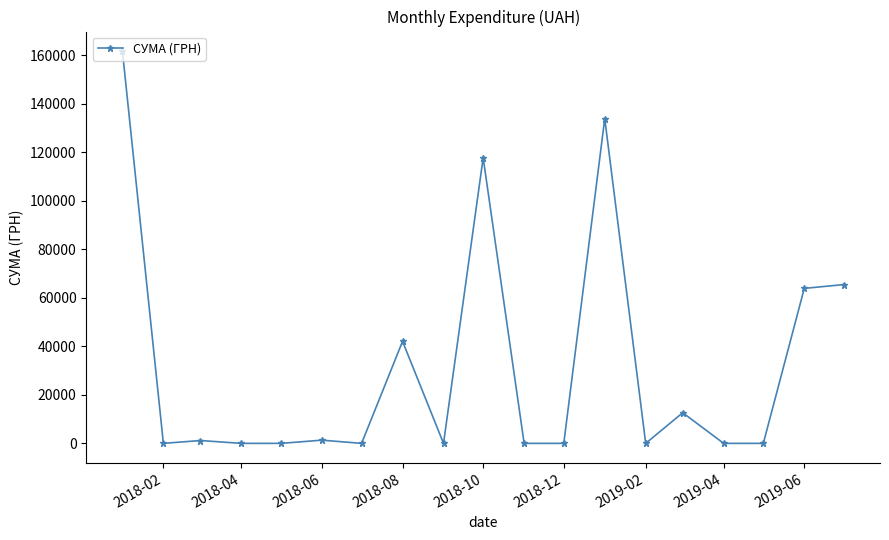

What is the difference between the maximum and minimum values?

161652.0